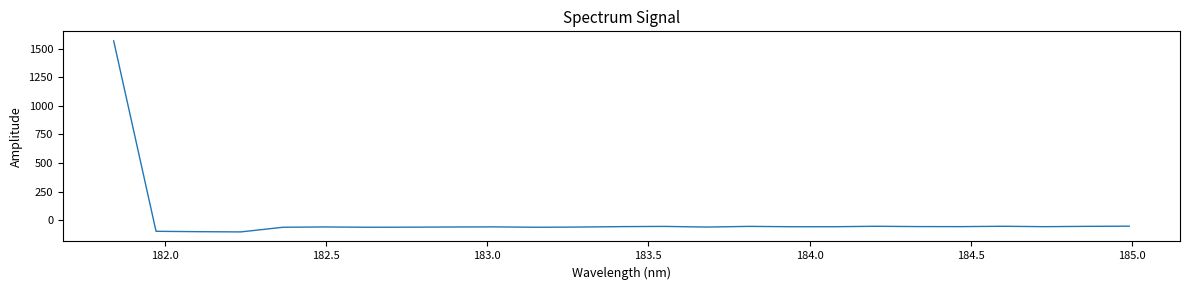

What is the difference between the maximum and minimum values?

1668.3